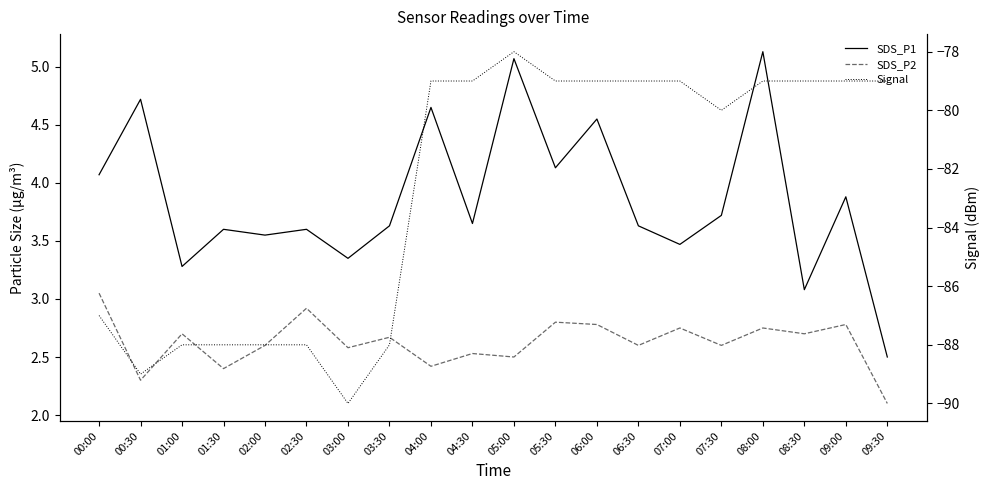

Which series changed the most between 03:00 and 05:30?

Signal